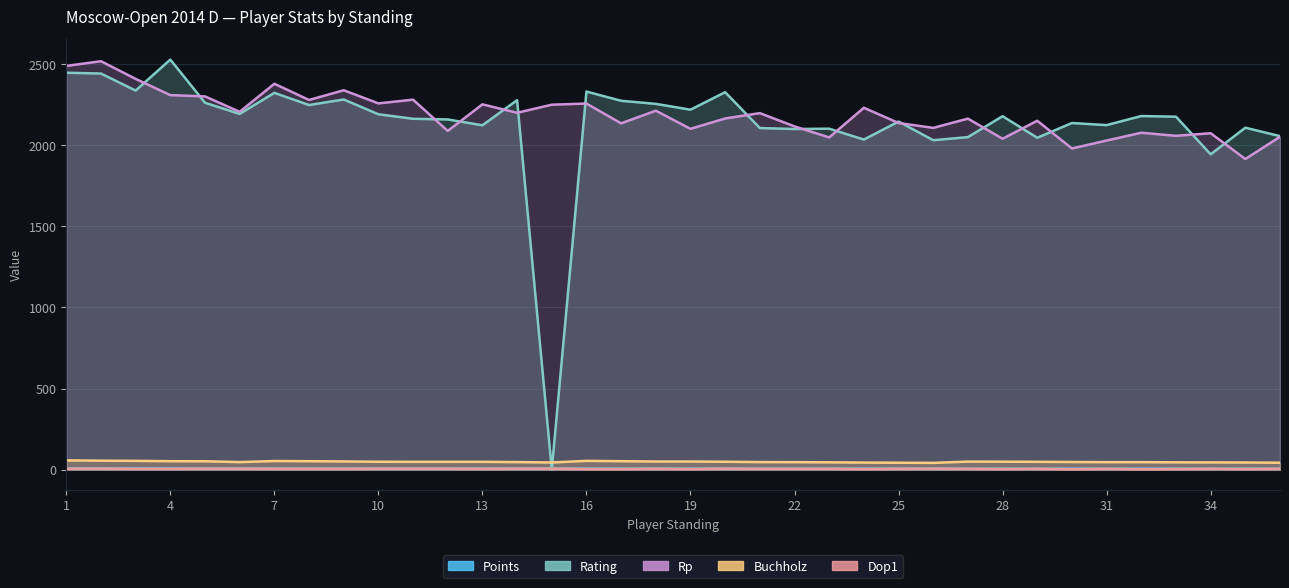

Where is the first local minimum for Rating?

3